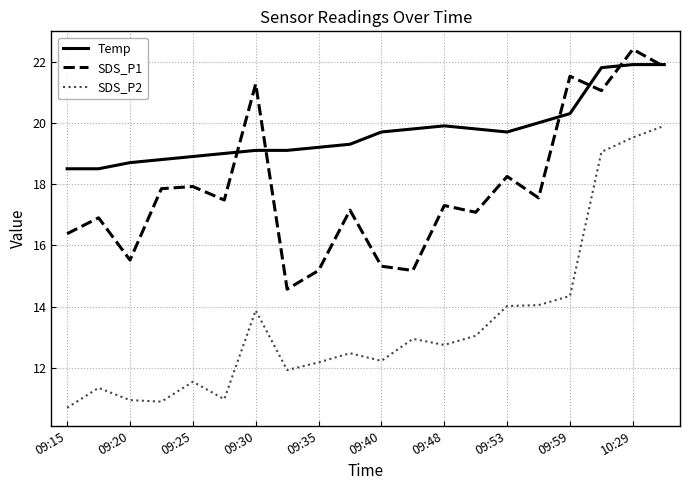

True or false: SDS_P2 and SDS_P1 intersect in this chart.

False